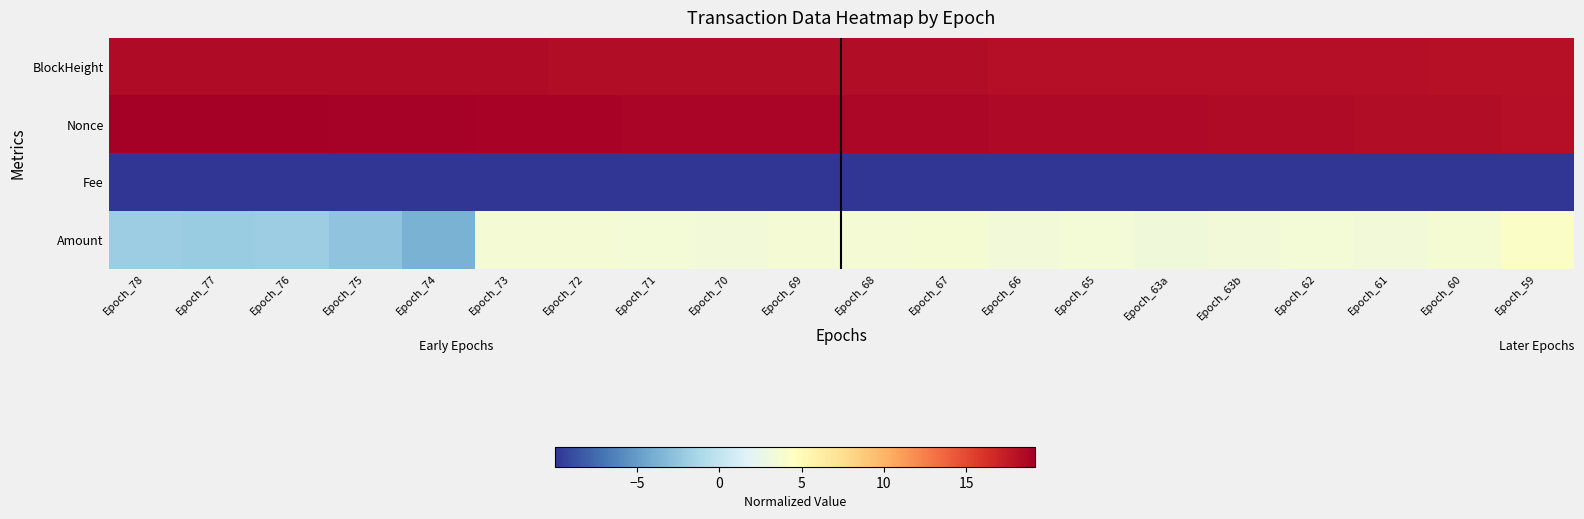

What is the difference between the highest and lowest values at Epoch_73?

28.9